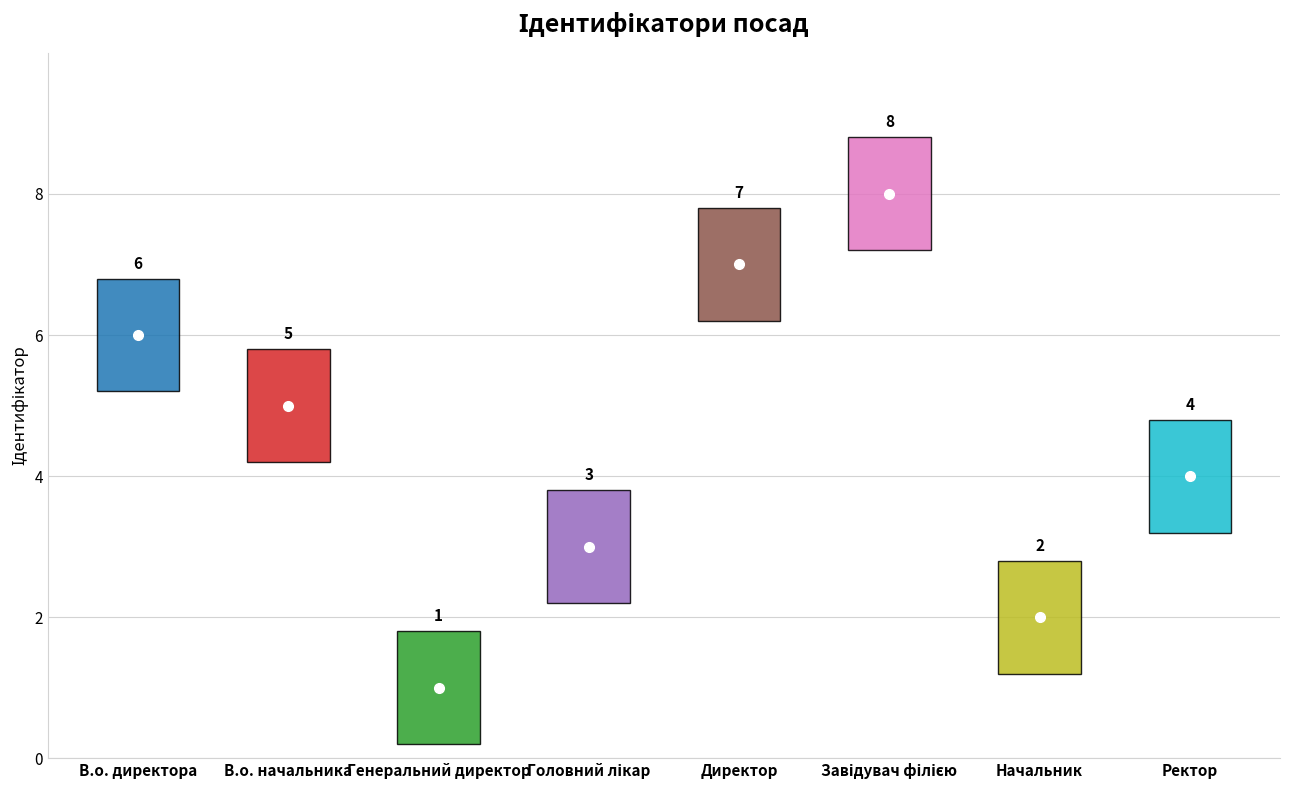

What is the value of the 3rd bar from the left?

1